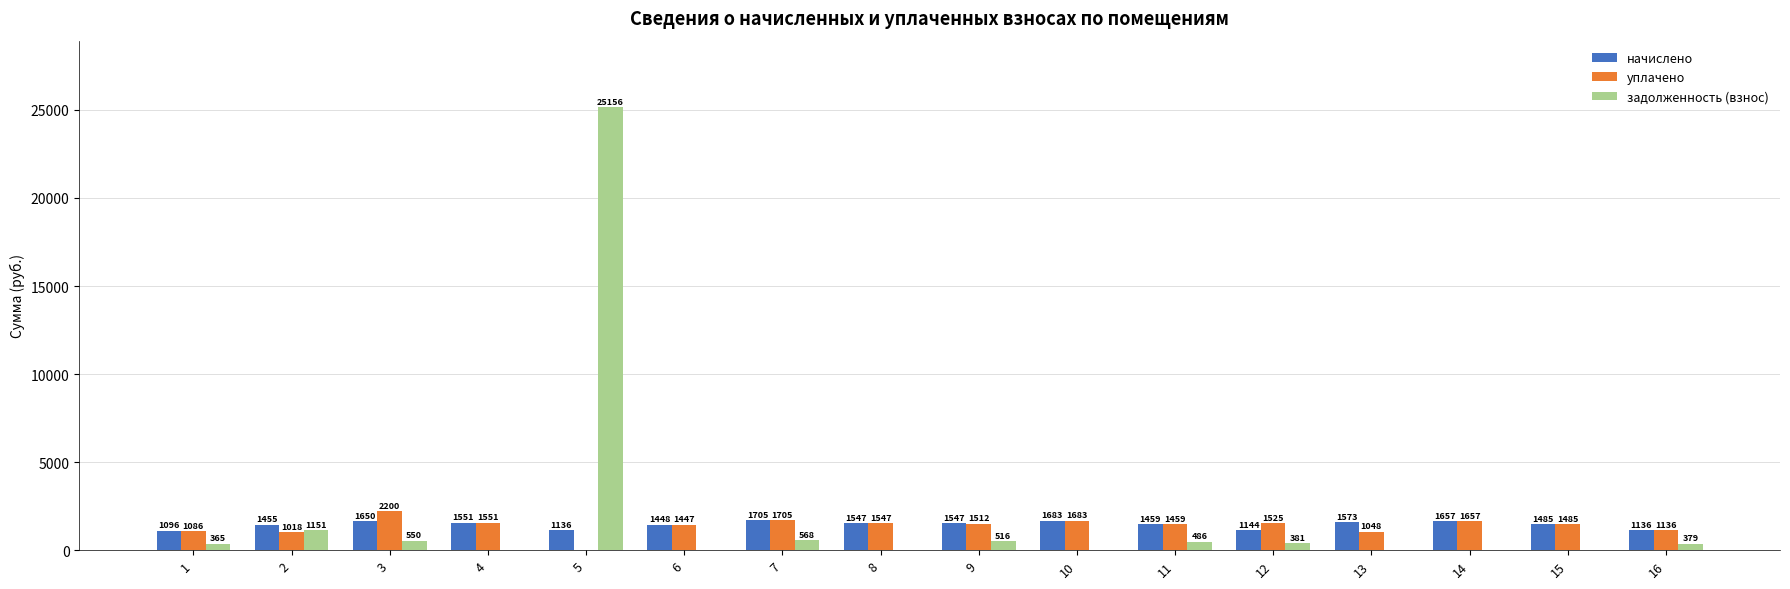

At which category is the sum across all series the highest?

5